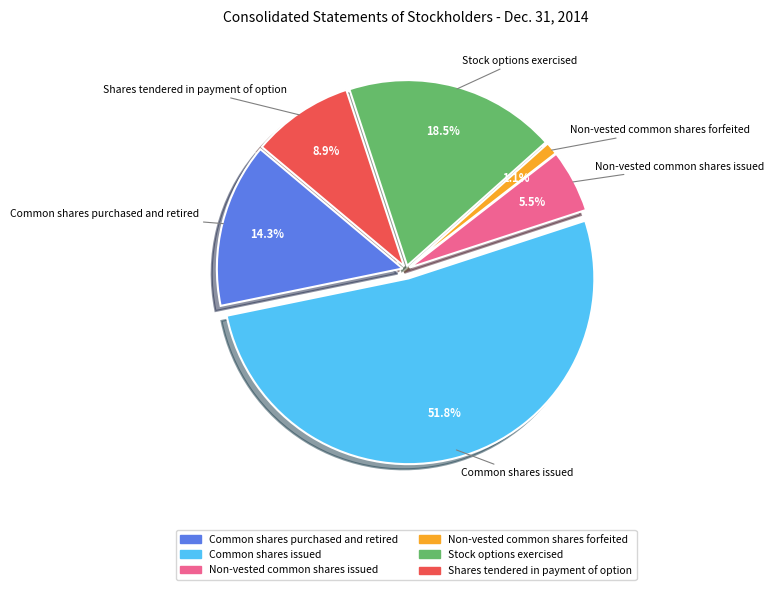

How many segments does this pie chart have?

6